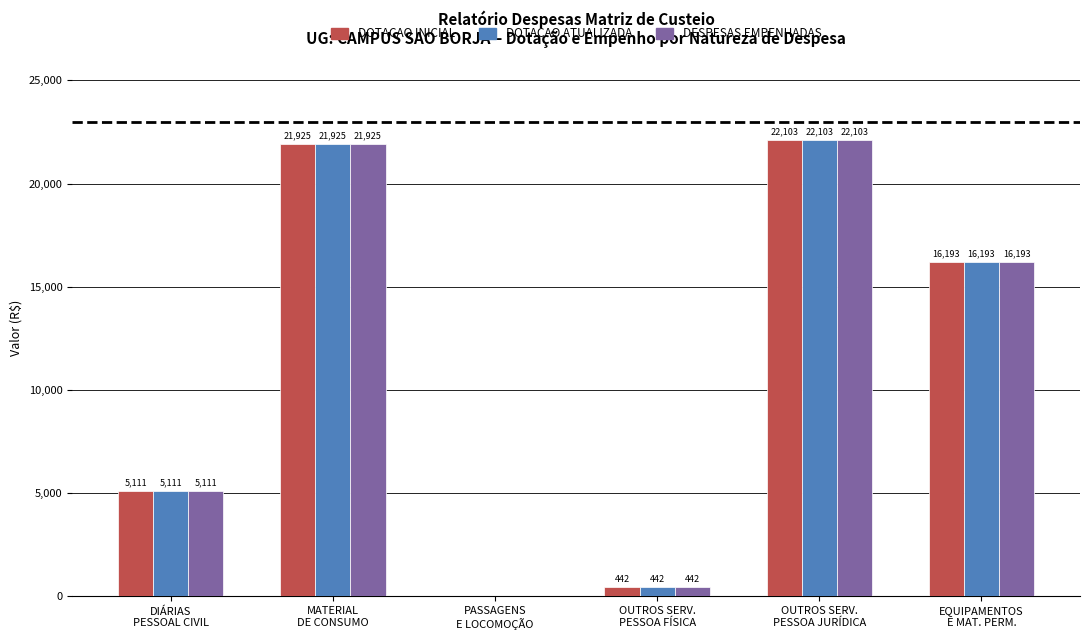

What is the greatest value displayed?

22102.8